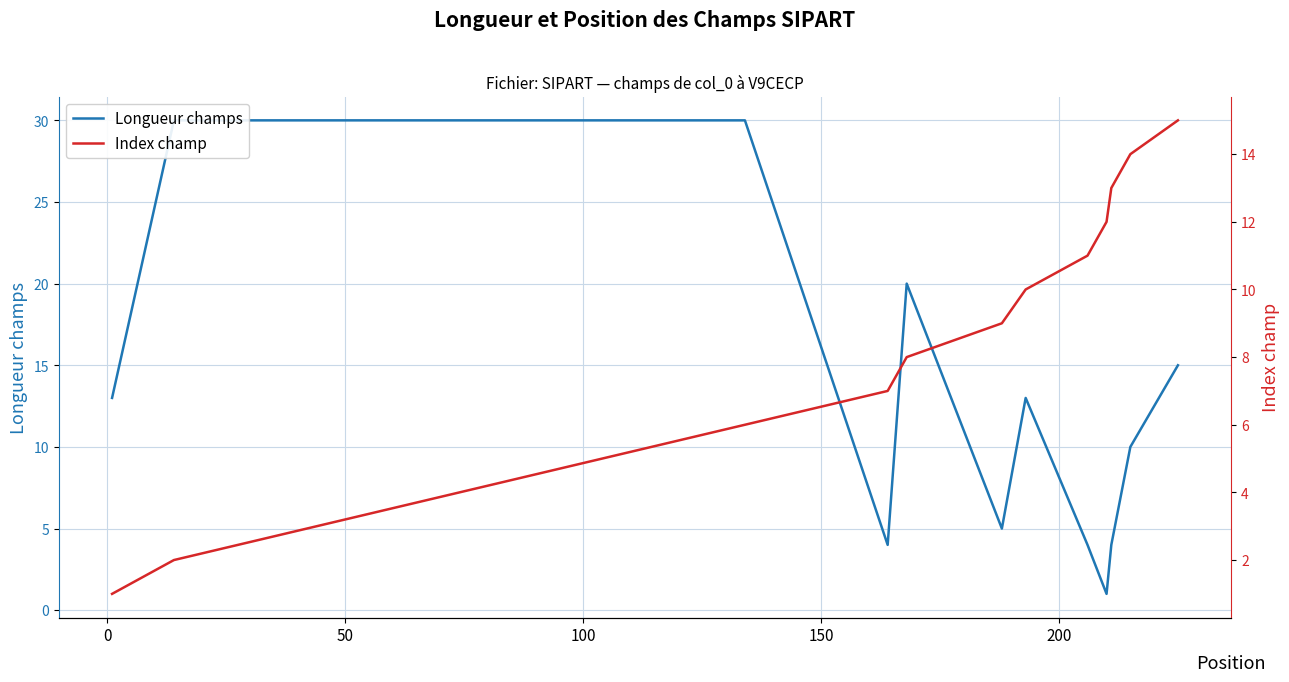

What is the value of the Longueur champs point at the 11th from the left?

4